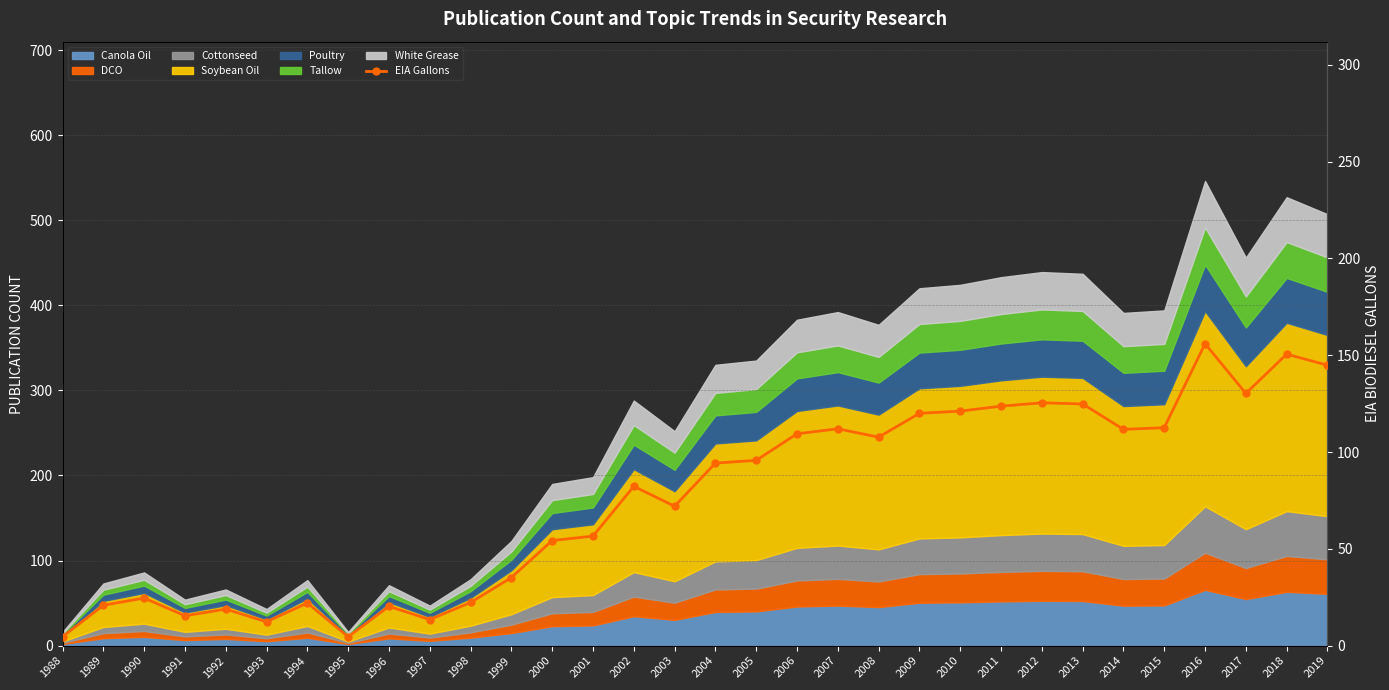

The chart shows a value of 49.2 at 2017. True or false?

False